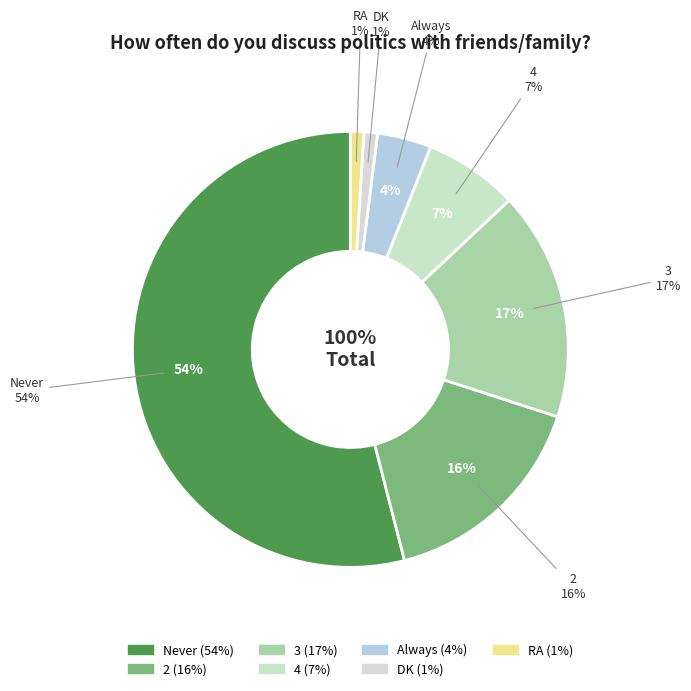

True or false: 2 accounts for 1% of the total.

False